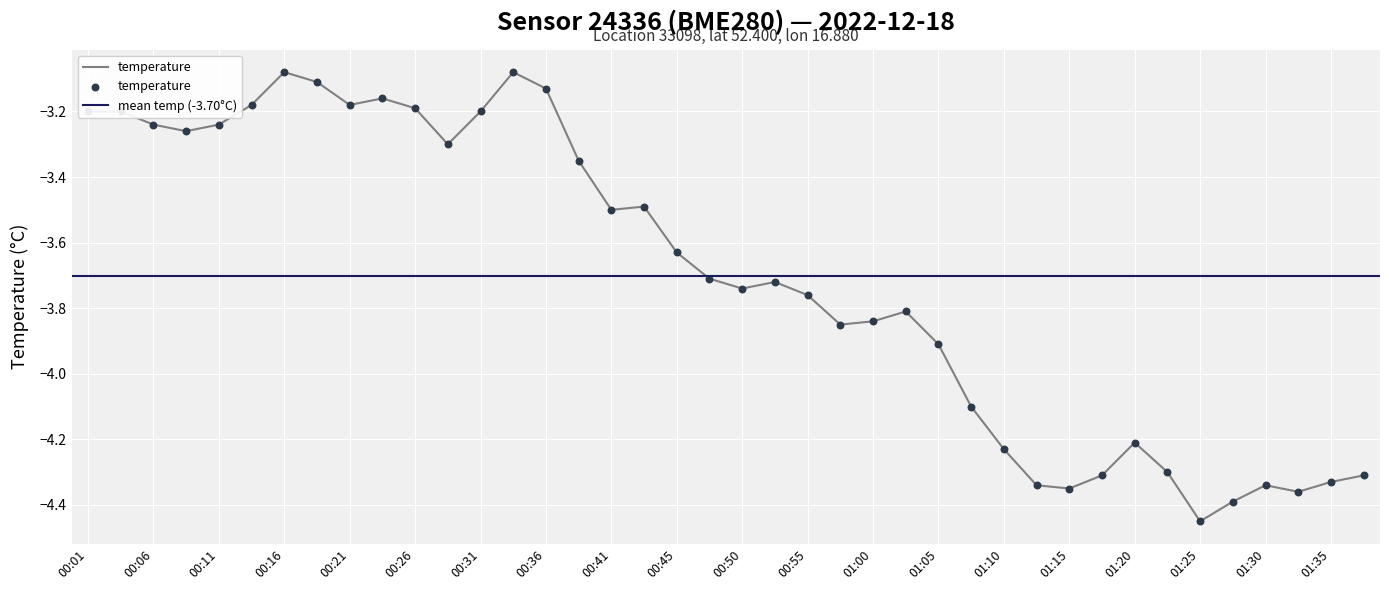

What is the change in value from 00:06 to 00:18?

+0.1